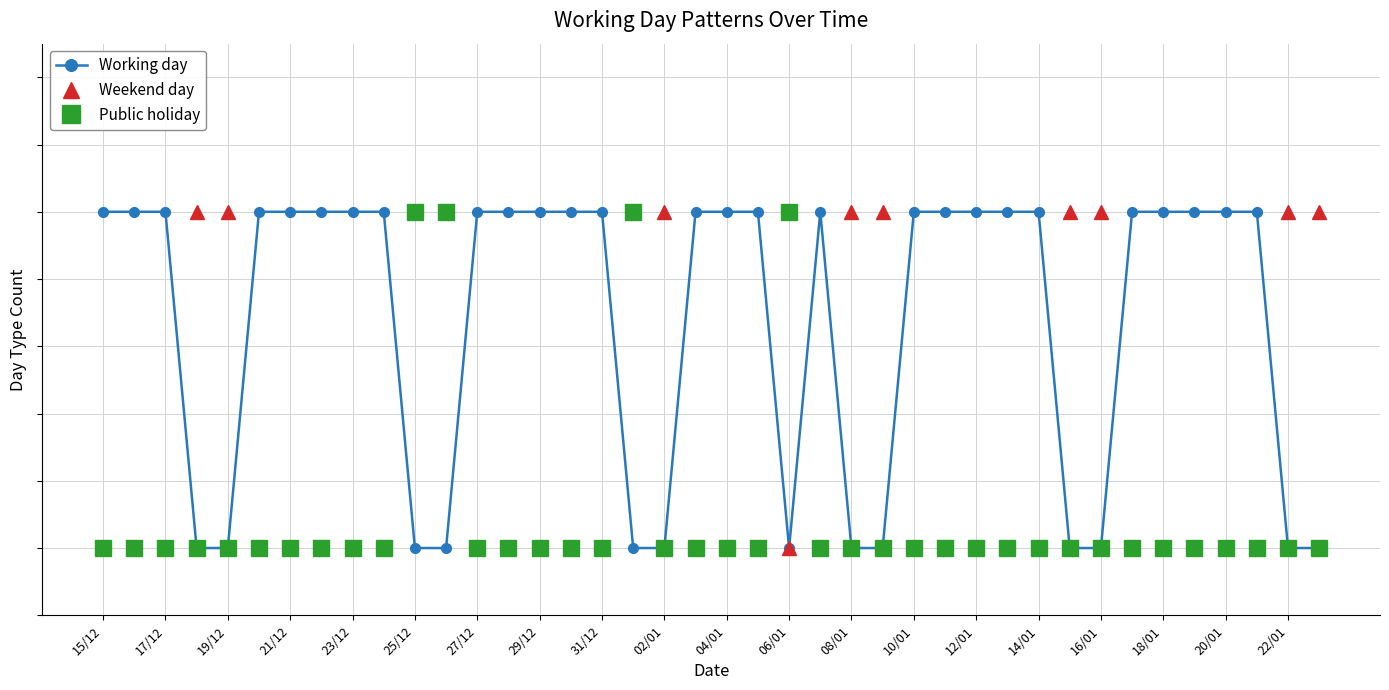

Does the chart have visible grid lines?

Yes